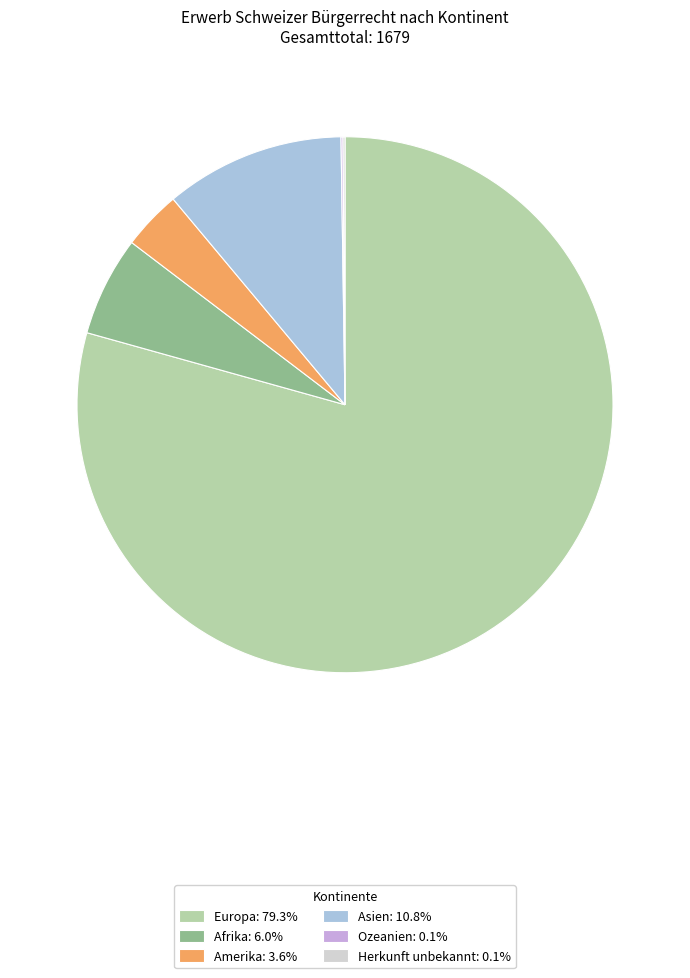

Does Europa: 79.3% account for over 50% of the chart?

Yes